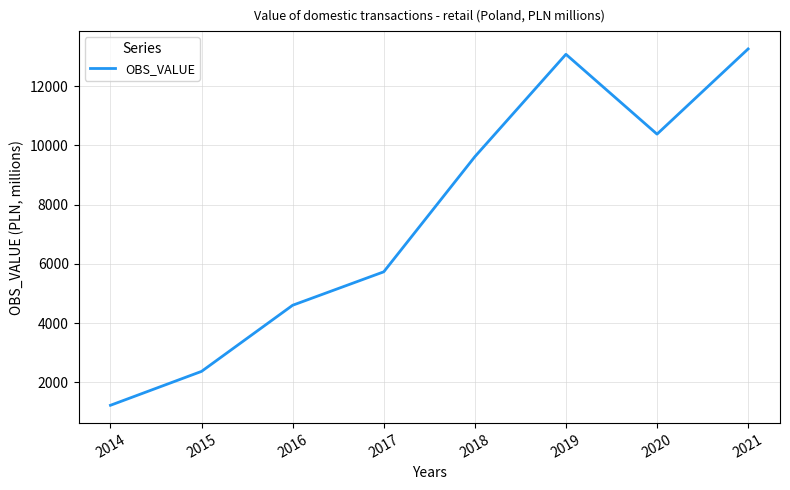

Where is the data nearest to the value 7240?

2017